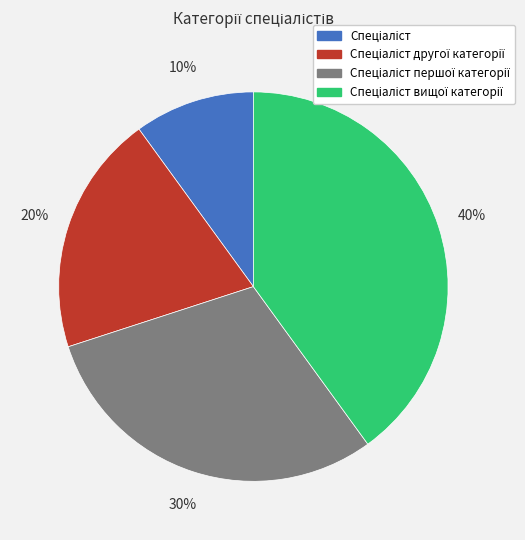

To the nearest percent, what is the difference between the largest and smallest slice percentages?

30%